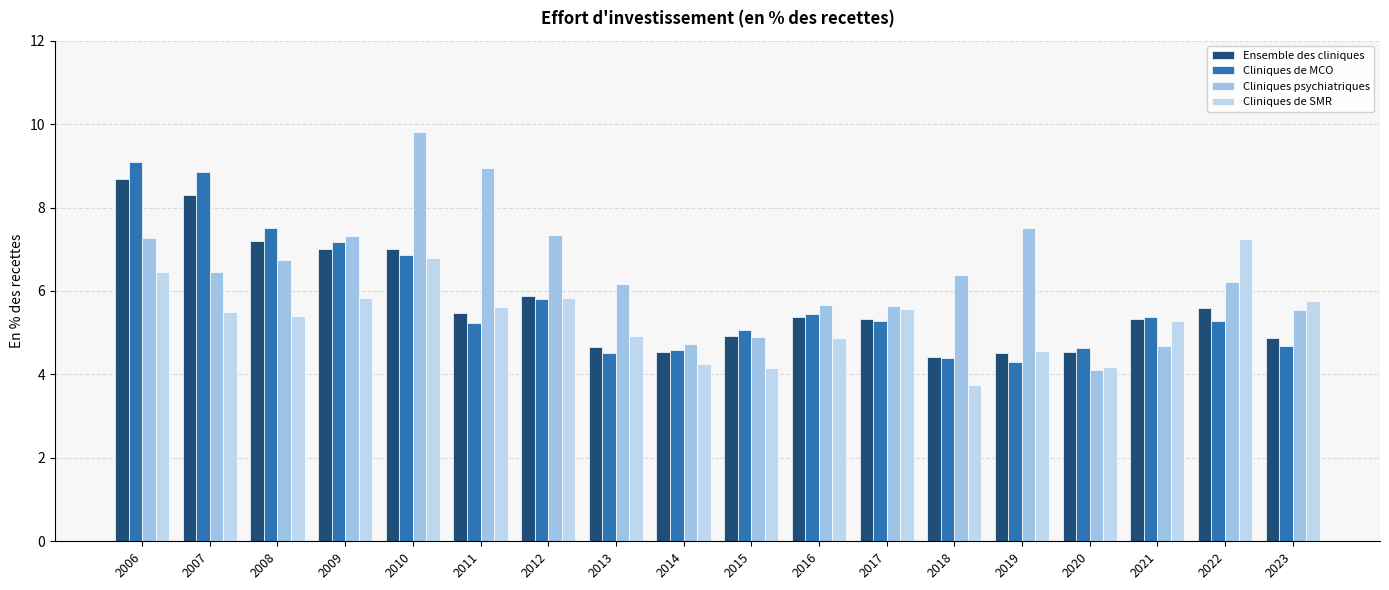

True or false: Cliniques psychiatriques has a value of 6.2 at 2013.

True